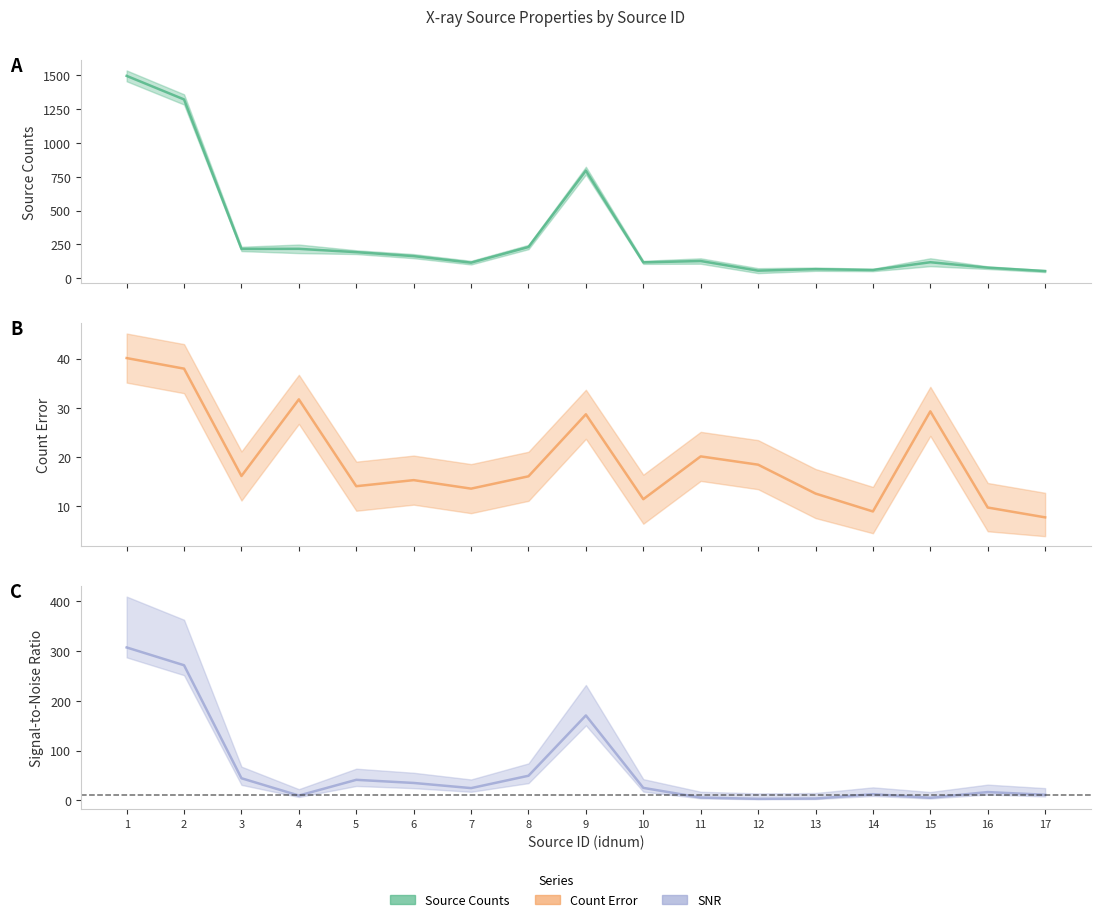

Does the chart have visible grid lines?

No